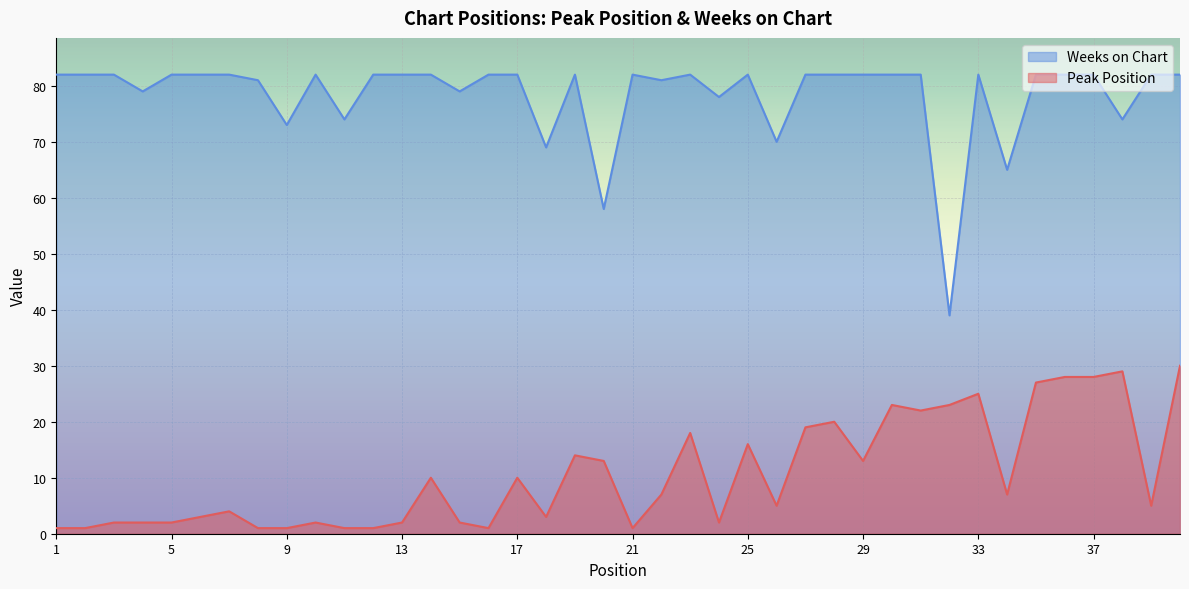

True or false: Peak Position and Weeks on Chart intersect in this chart.

False